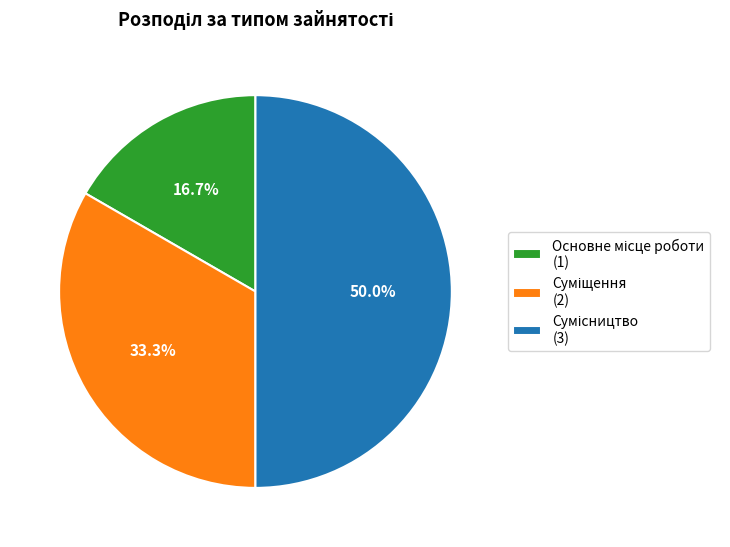

Is there any slice that represents more than half of the pie?

No